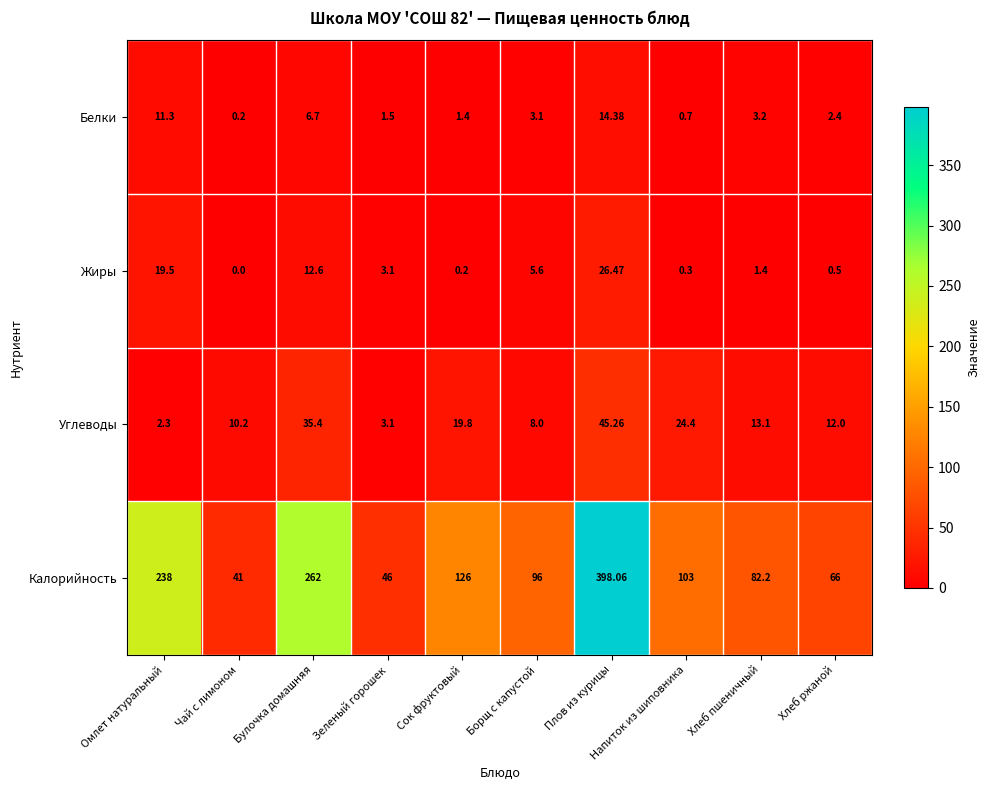

Where is Жиры nearest to the value 13?

Булочка домашняя